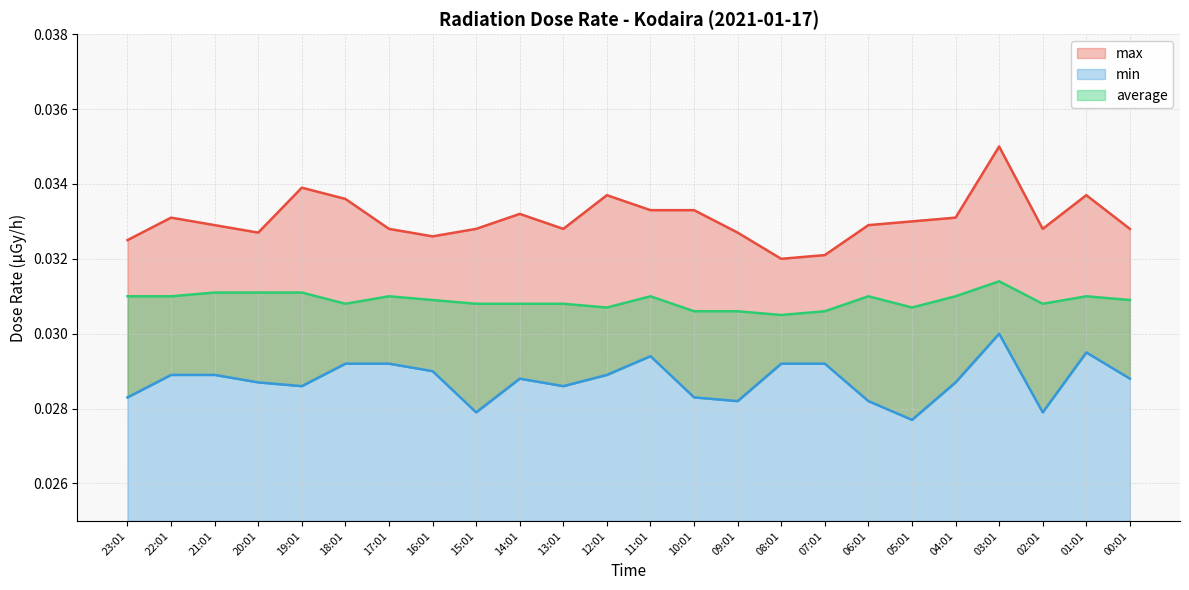

Which category has the highest value in the max series?

03:01